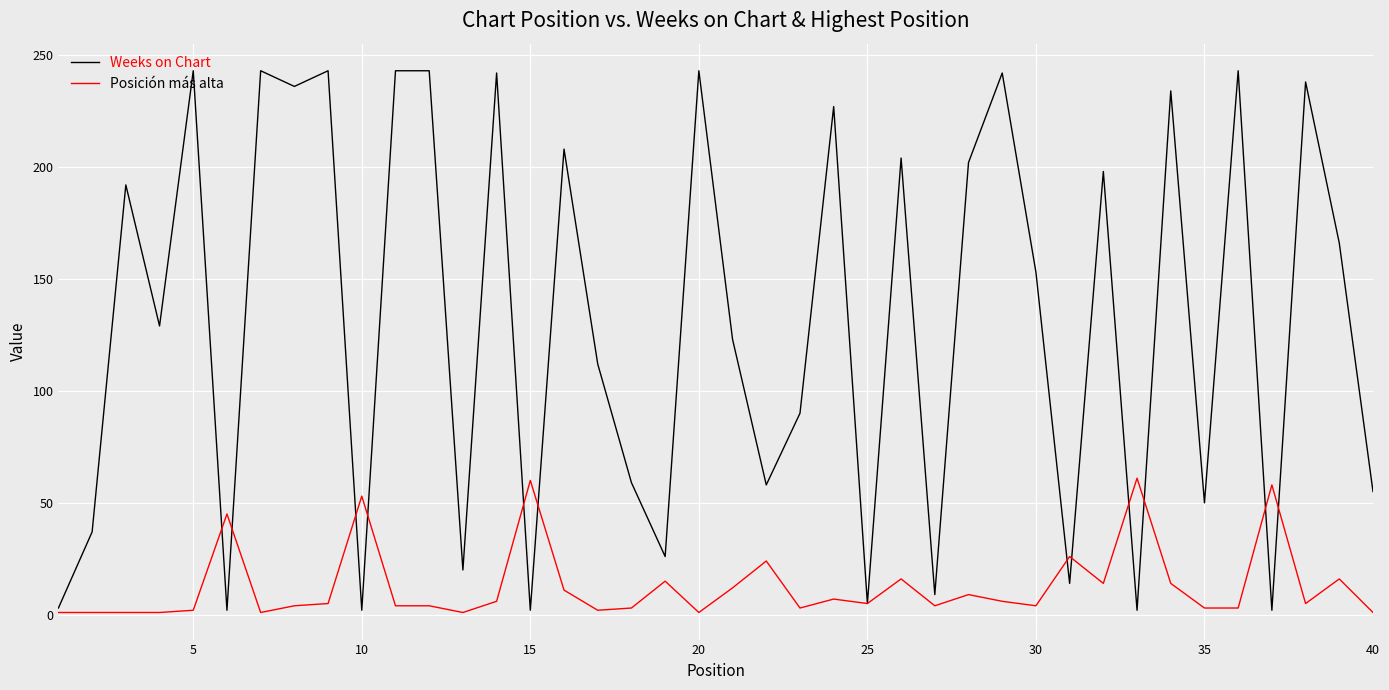

List the series in order of their peak value, lowest first.

Posición más alta, Weeks on Chart